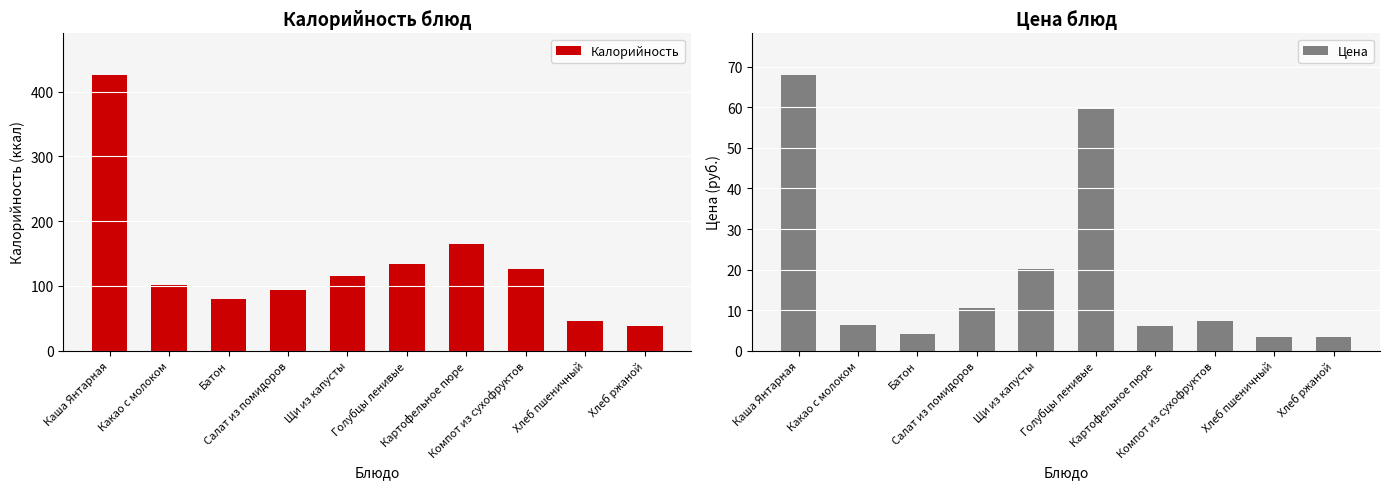

What is the label of the 1st bar from the right?

Хлеб ржаной